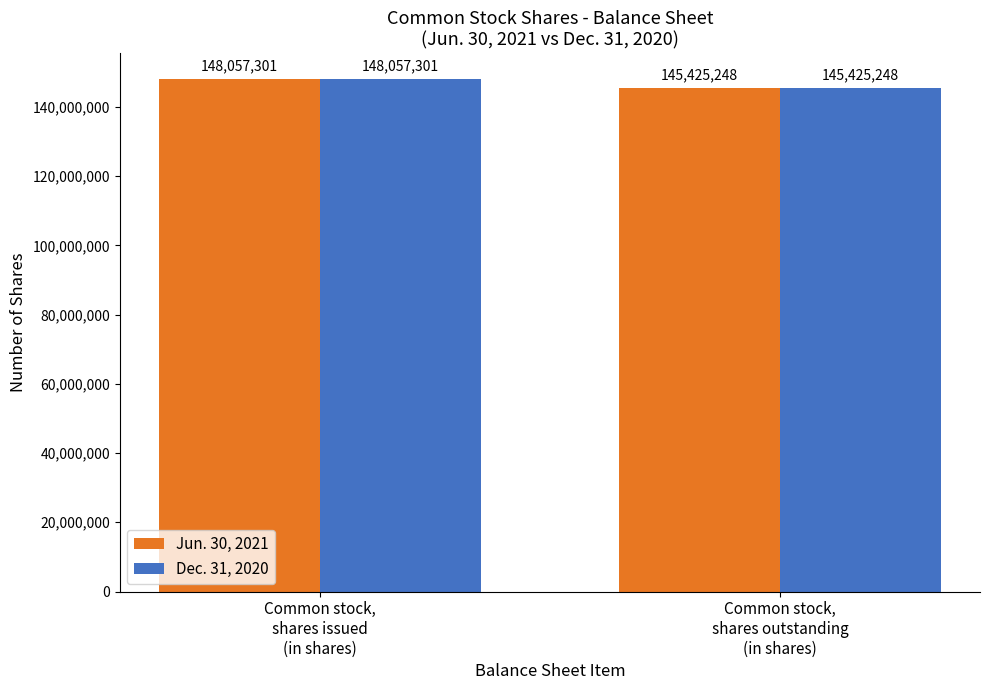

What is the value of the Jun. 30, 2021 bar at the 1st from the left?

148057301